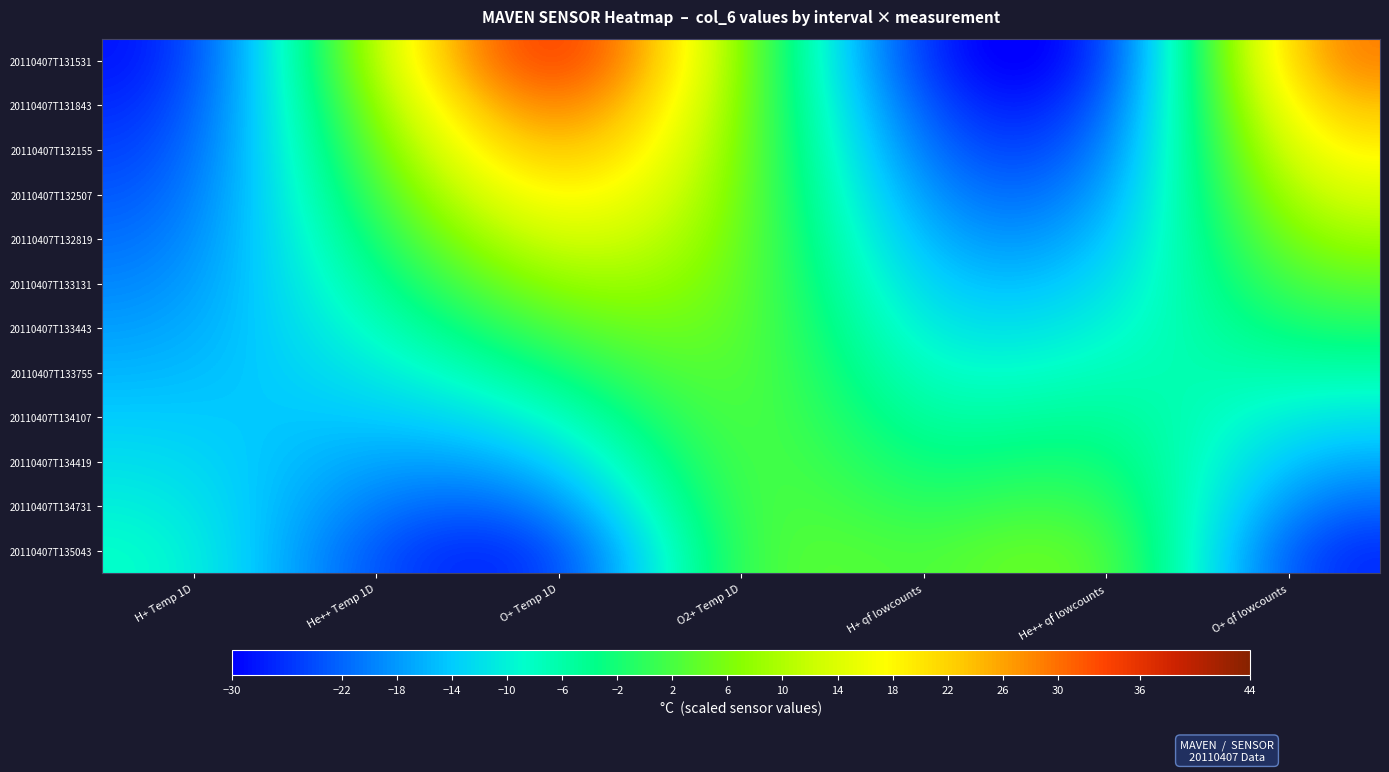

What is the spread (max minus min) of values at H+ qf lowcounts?

29.6